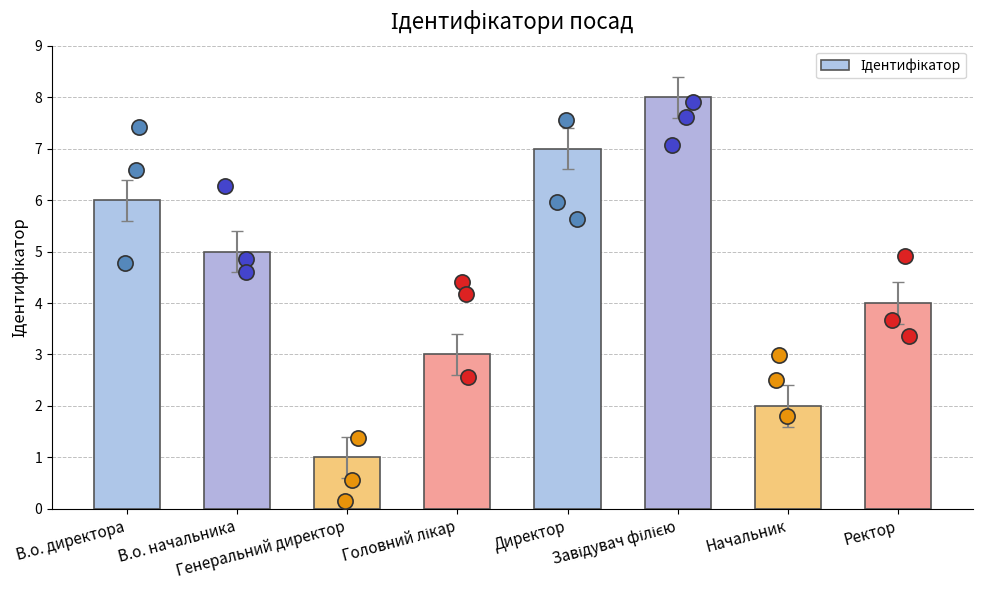

What is the change in value from Начальник to Ректор?

+2